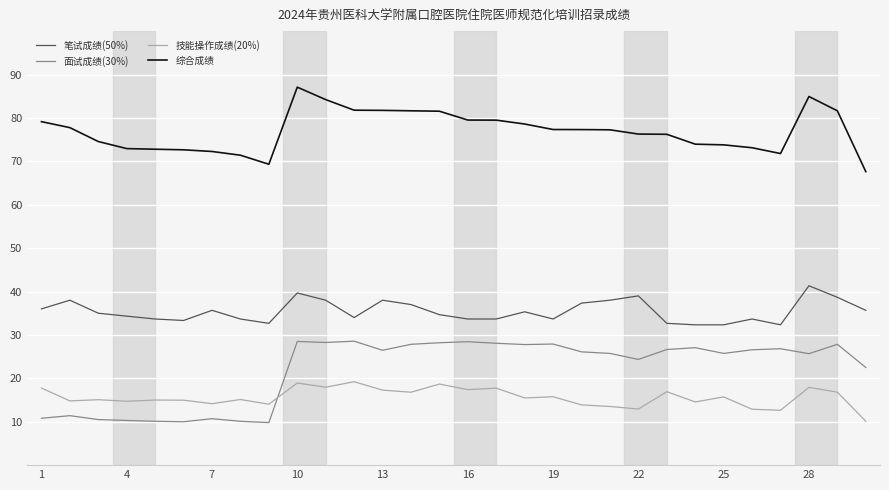

What are all the series names shown in the legend?

笔试成绩(50%), 面试成绩(30%), 技能操作成绩(20%), 综合成绩